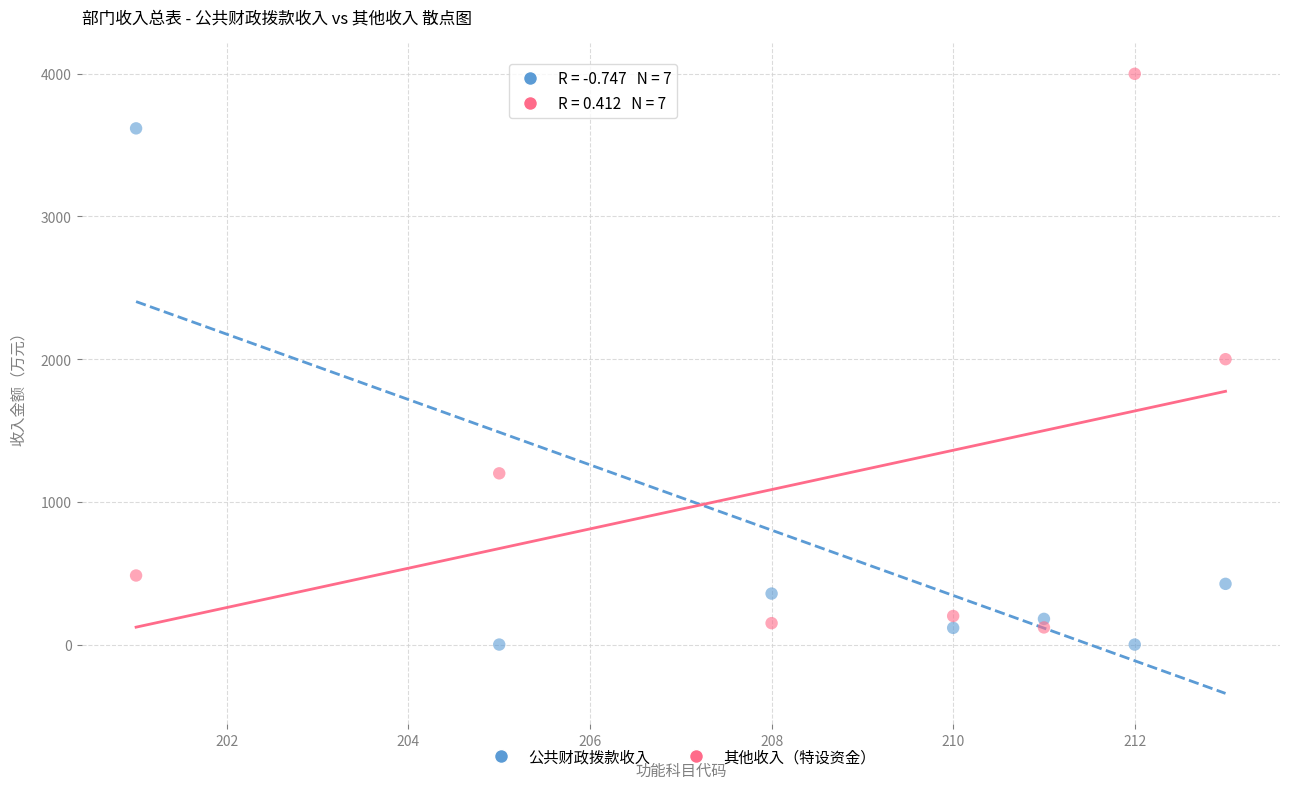

What are all the series names shown in the legend?

公共财政拨款收入, 其他收入（特设资金）